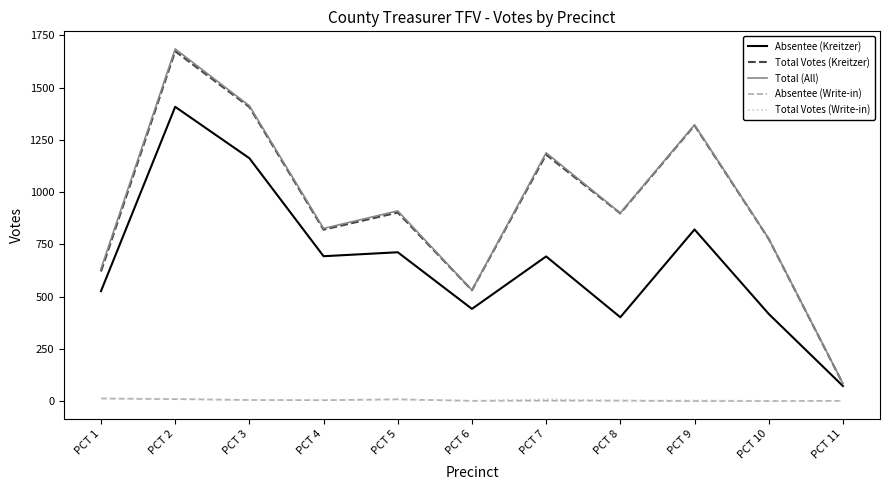

What is the maximum value shown in the chart?

1685